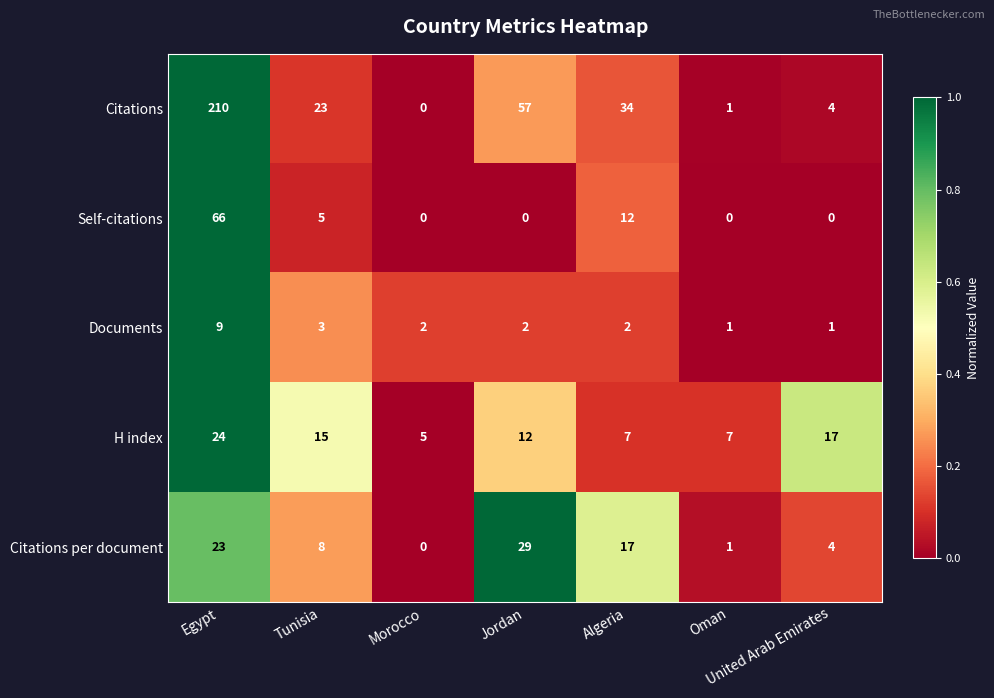

At how many categories does at least one series exceed 0?

7